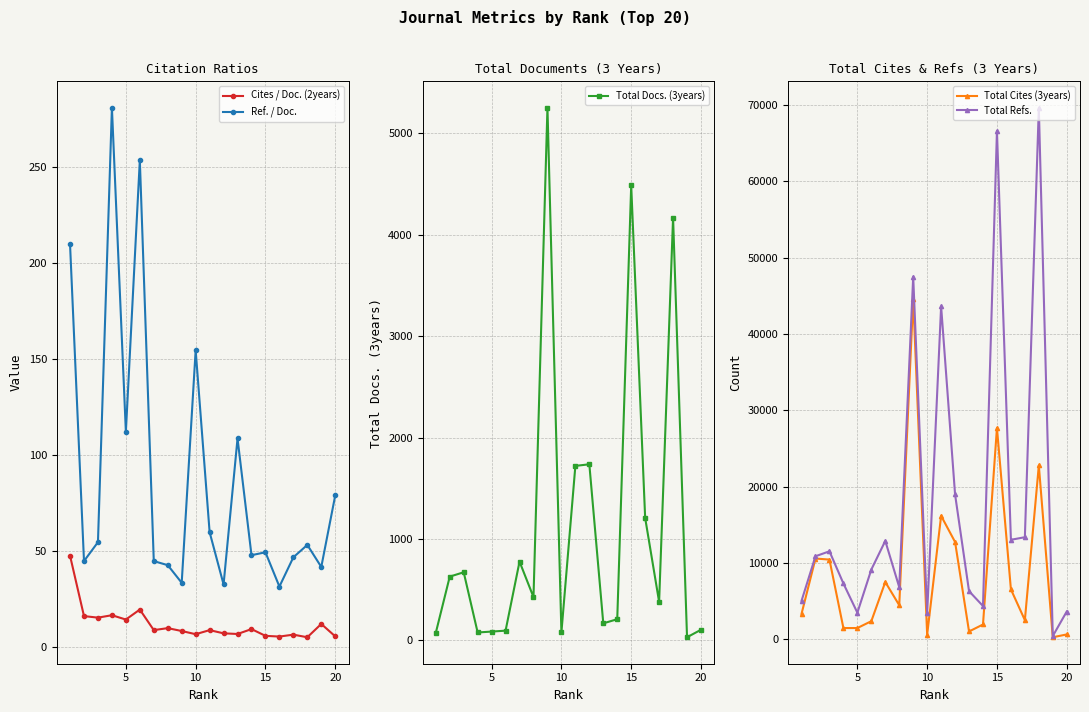

True or false: Ref. / Doc. has more than 1 interior local peaks.

True